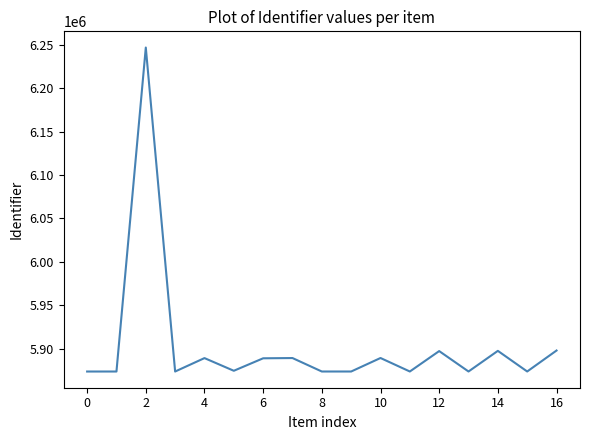

What is the maximum value shown in the chart?

6246604